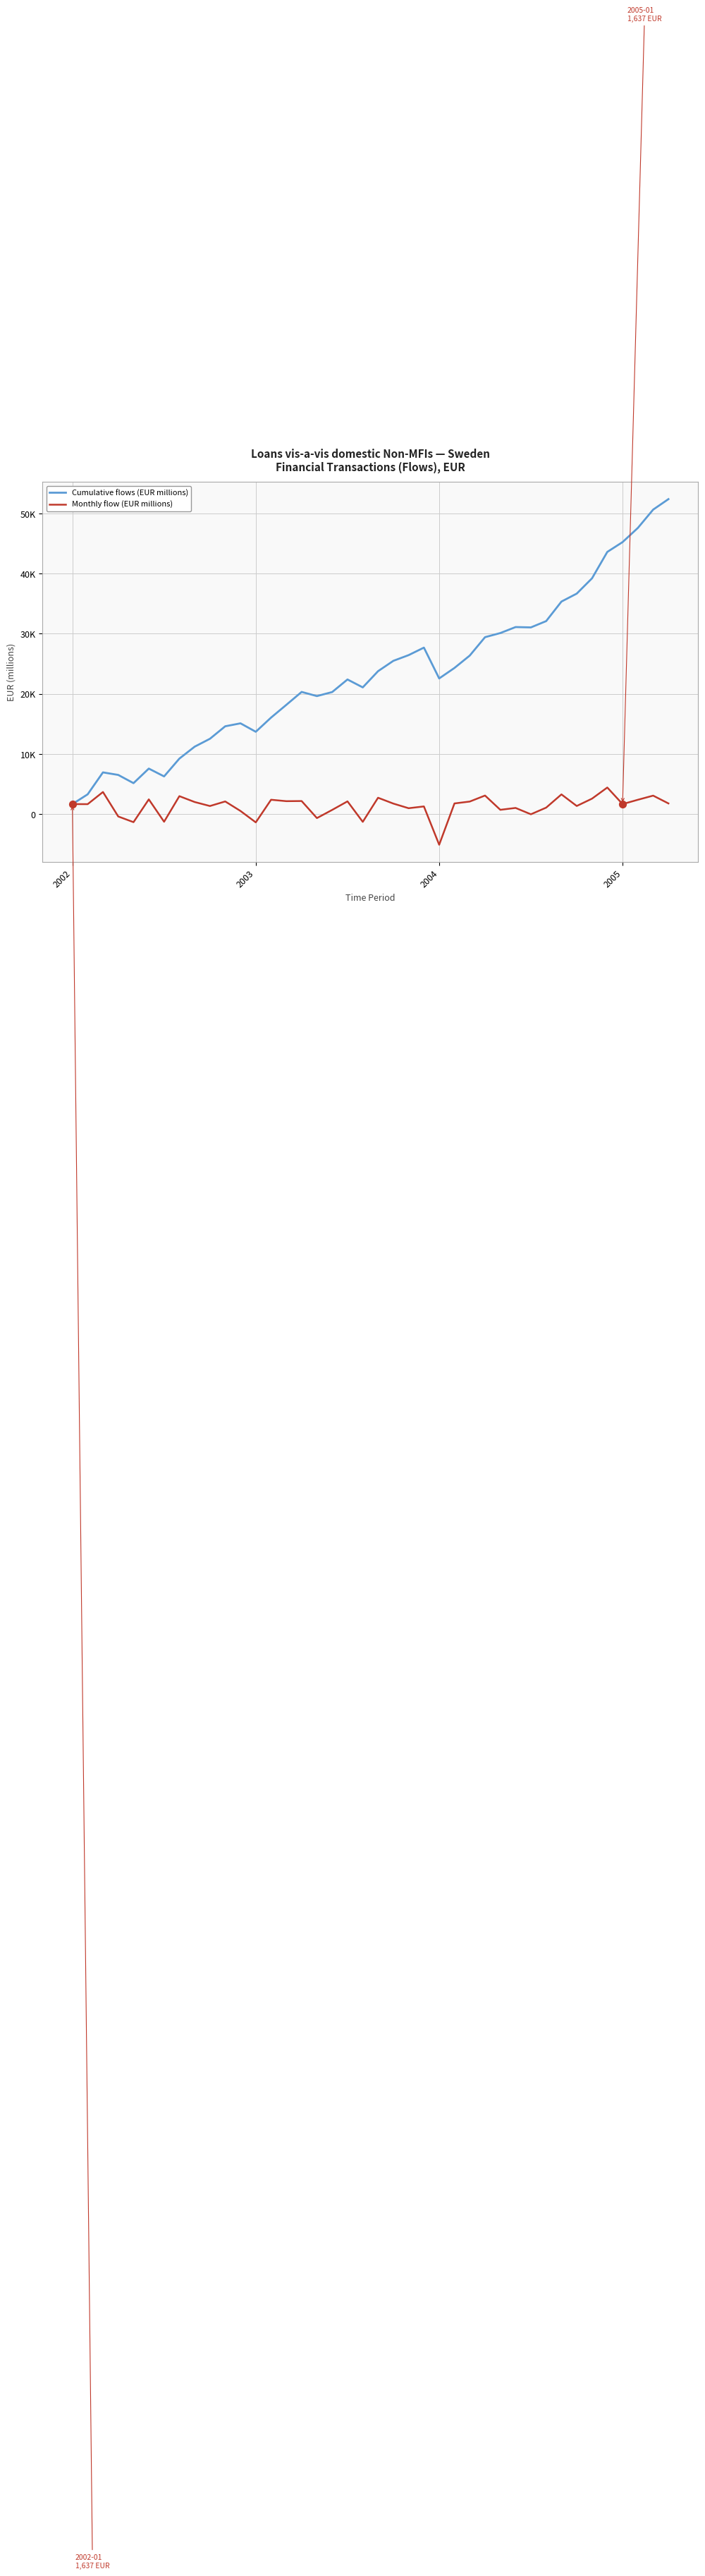

Is this an area chart (filled region under the line)?

No